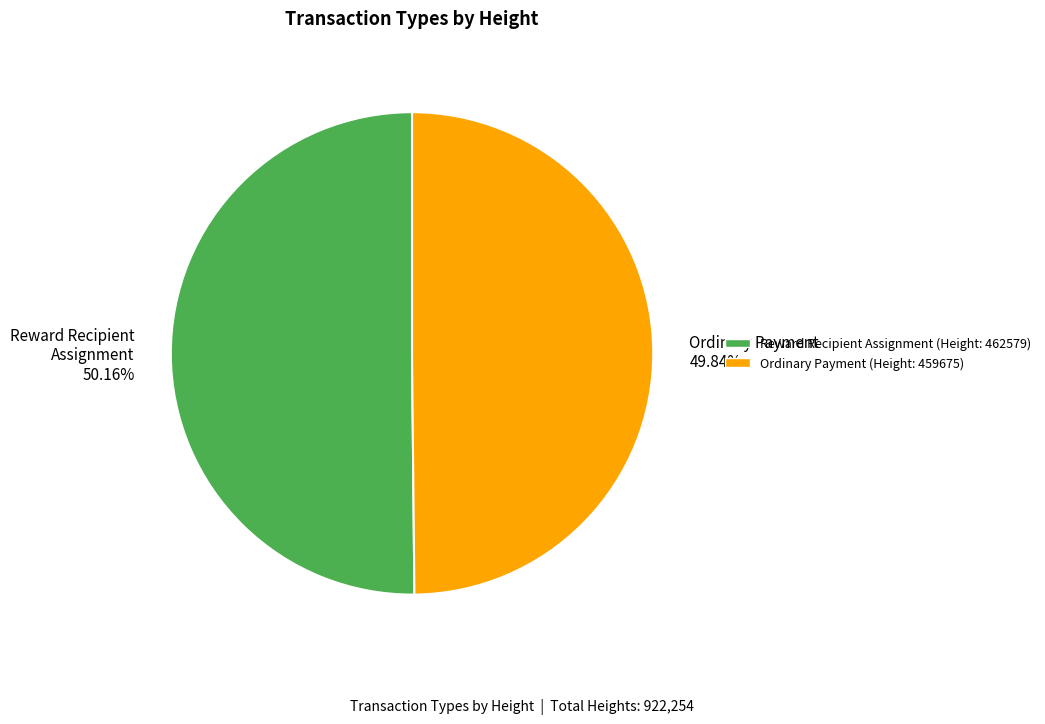

Is it true that Reward Recipient Assignment is 56% of the pie?

False